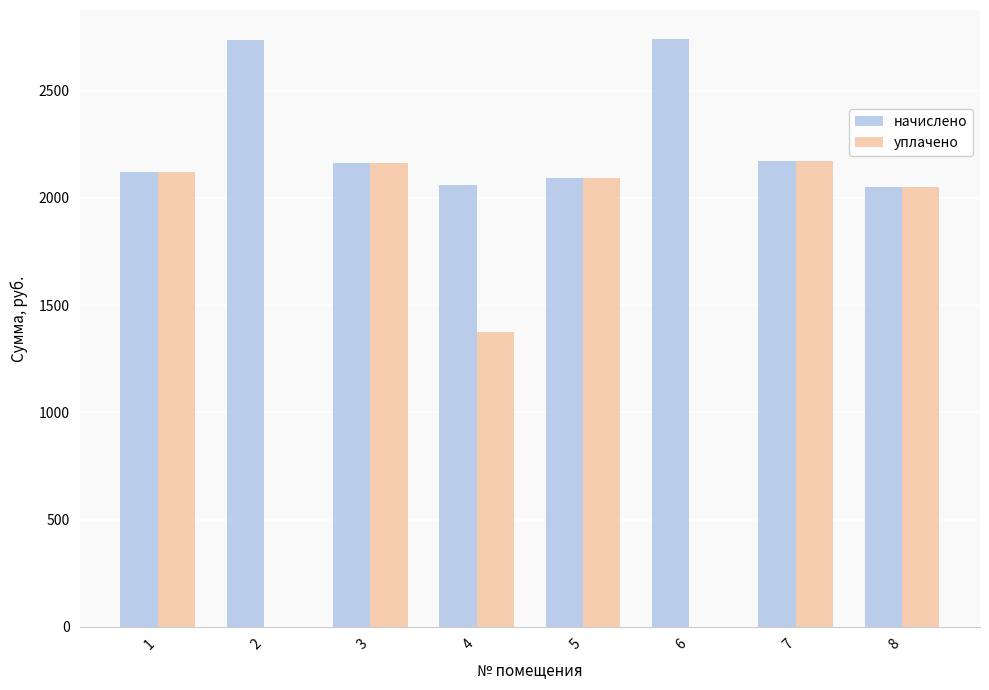

Which series changed the most between 4 and 8?

уплачено